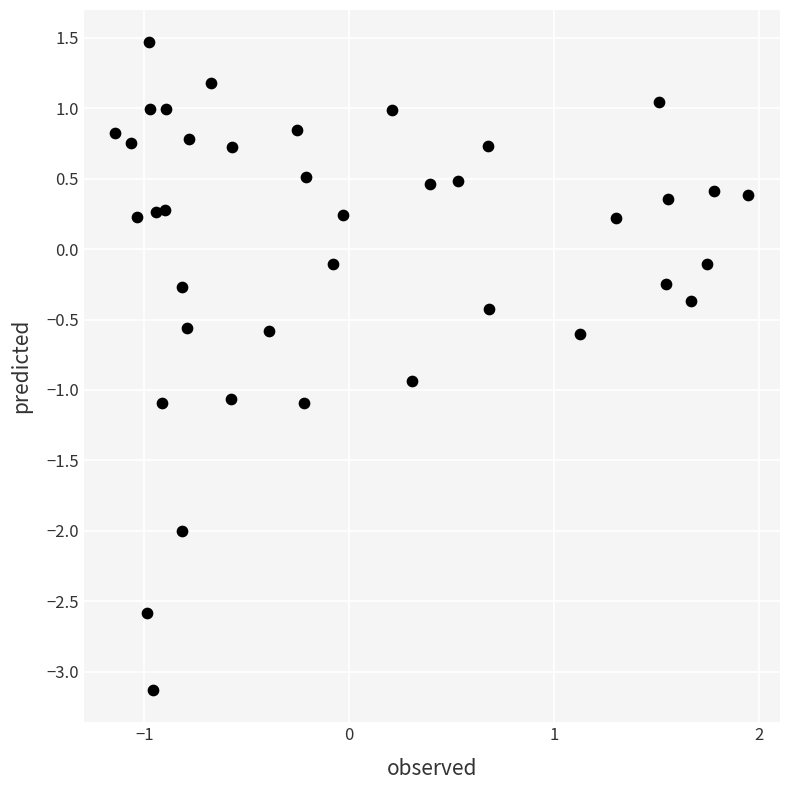

What is the range of Y values (max minus min)?

4.6